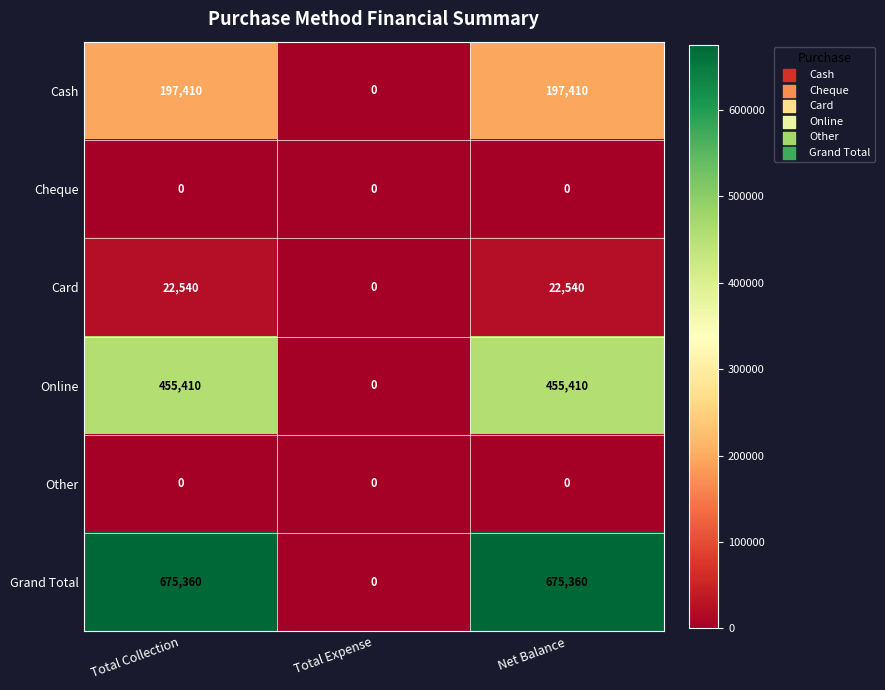

At how many categories does at least one series exceed 456306?

2